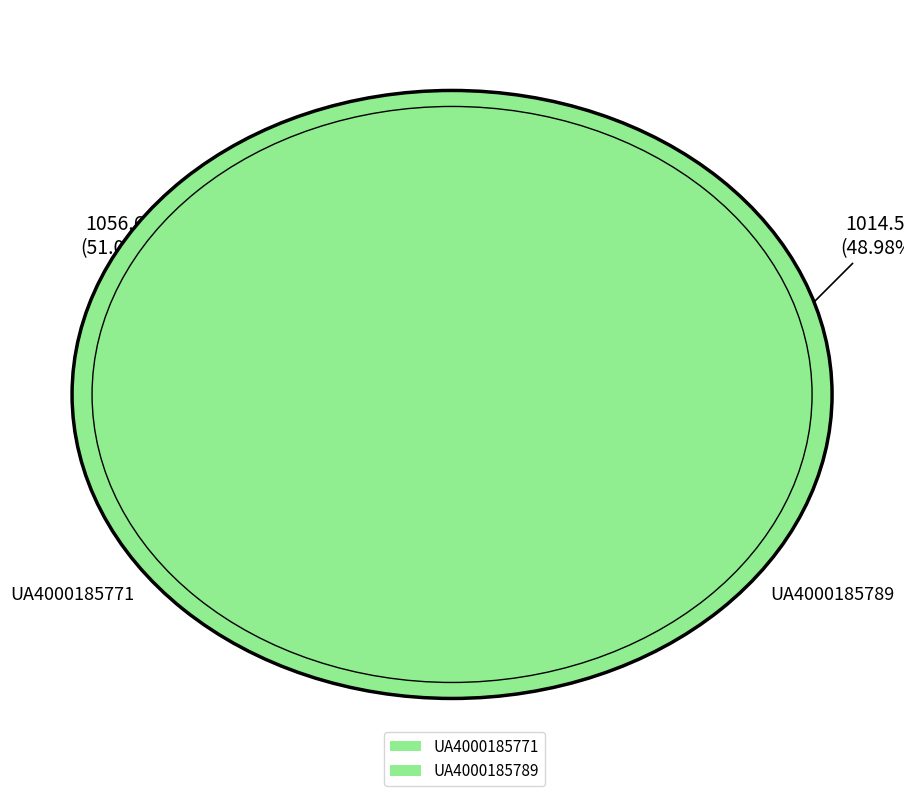

What is the largest slice in the pie chart?

UA4000185771